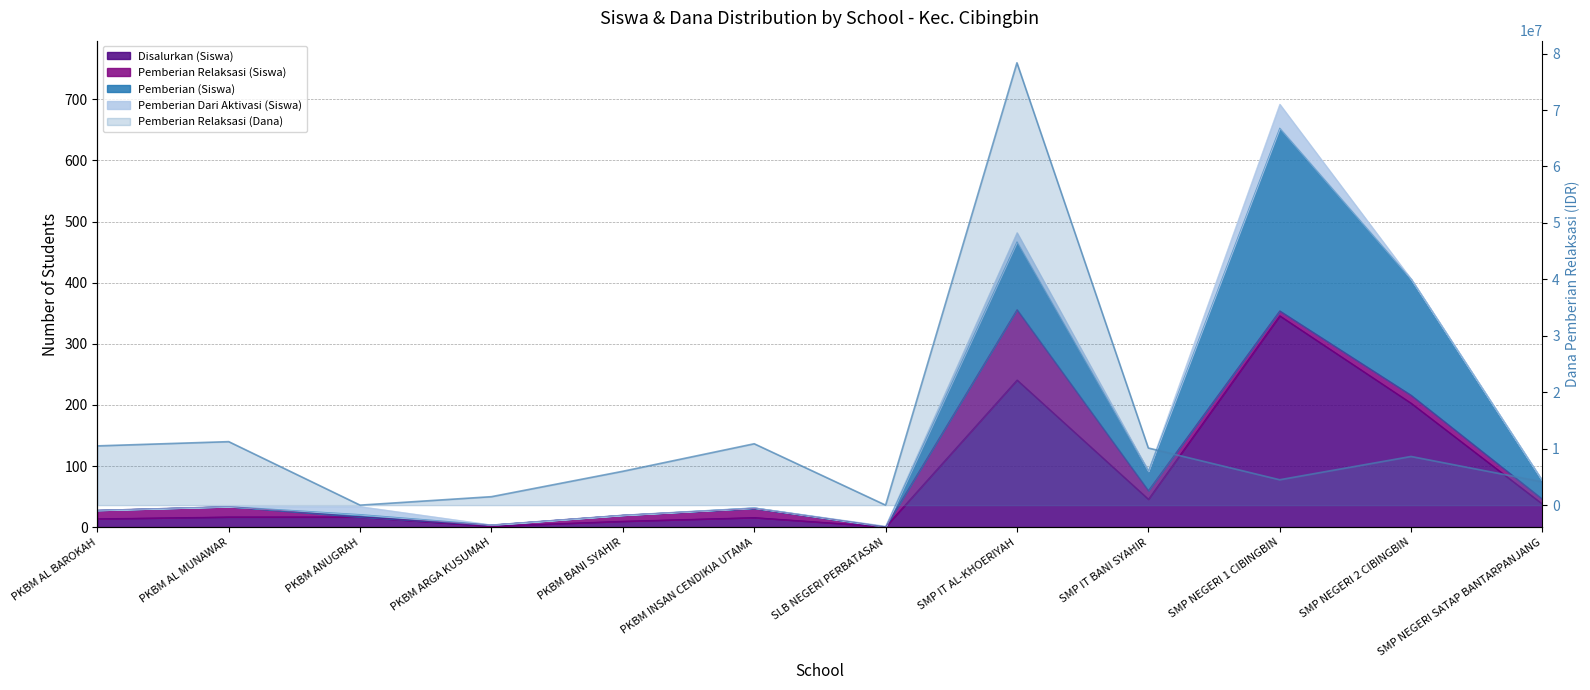

How many values are above zero?

10